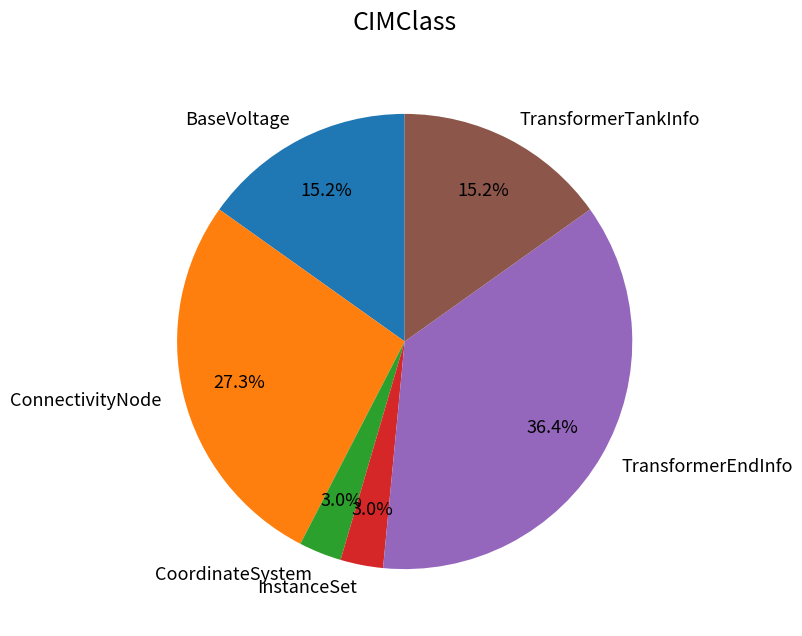

Is there any slice that represents more than half of the pie?

No